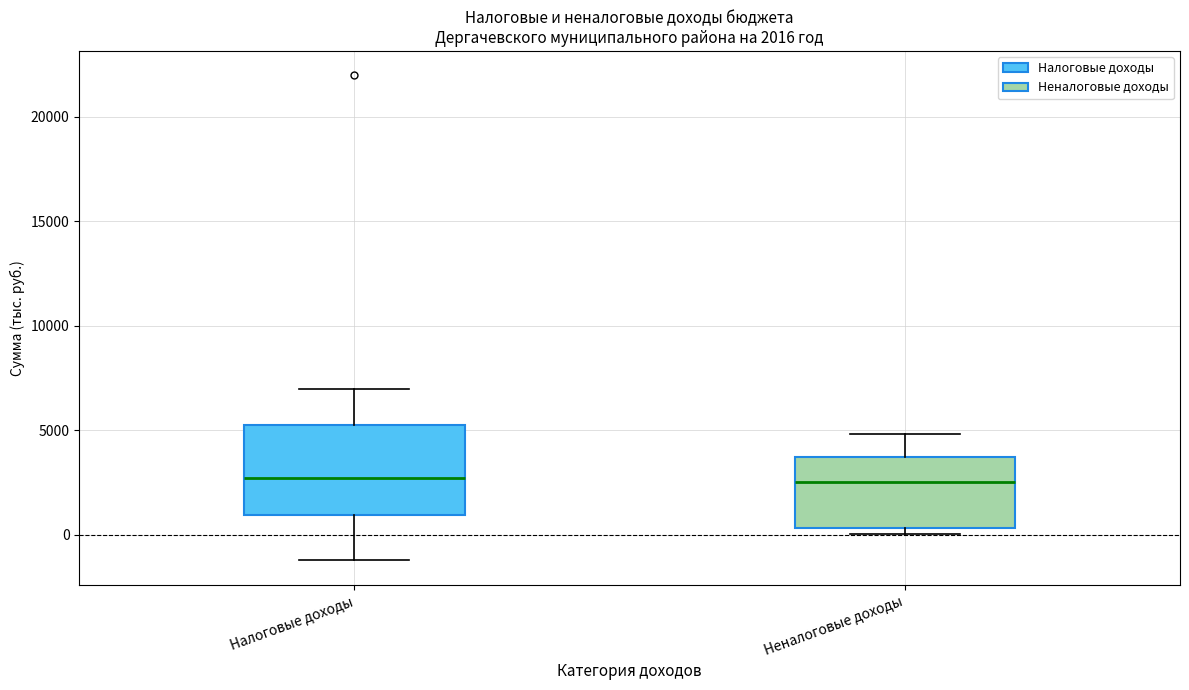

Comparing the boxes themselves (not the whiskers), which one is the tallest?

Налоговые доходы